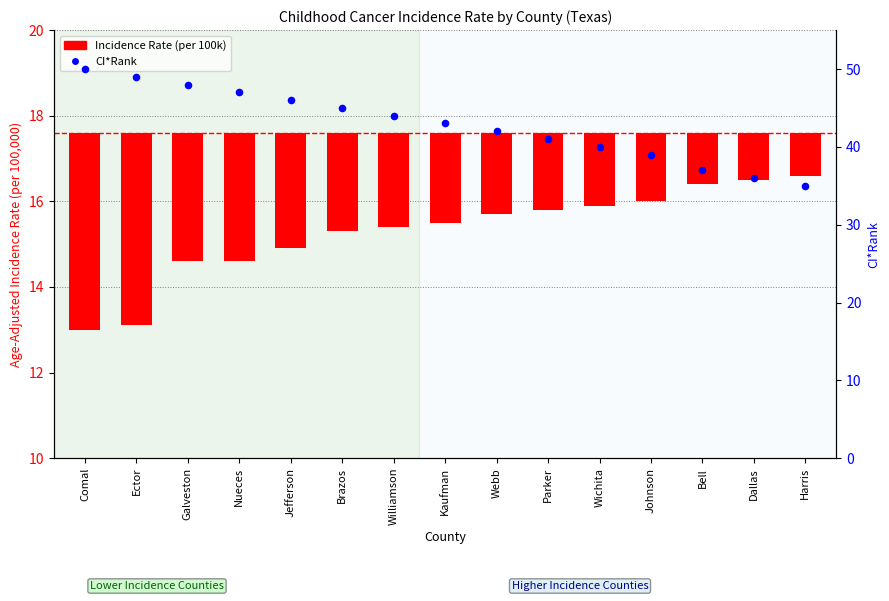

Is the value of CI*Rank at Bell greater than the value of Incidence Rate at Williamson?

Yes